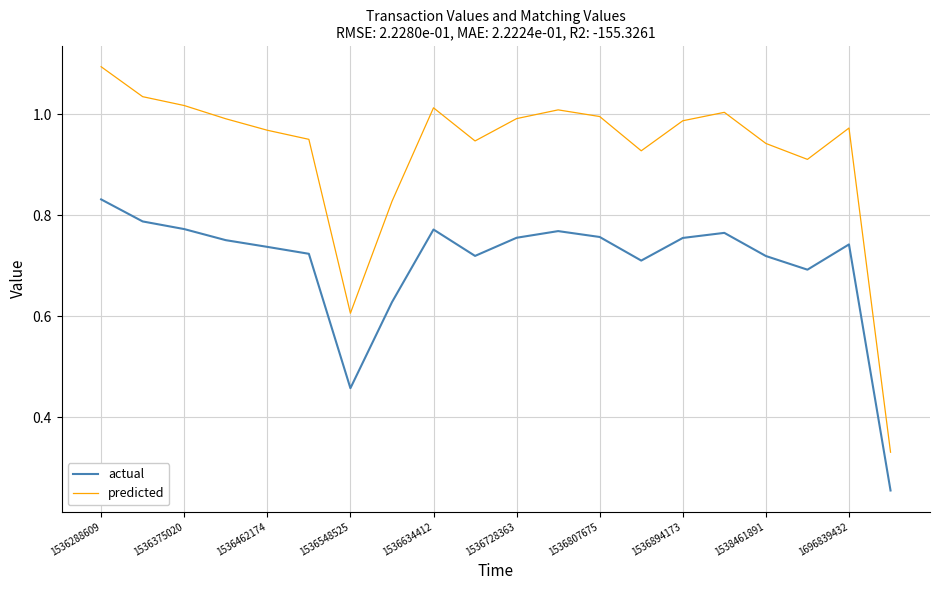

Is this an area chart (filled region under the line)?

No